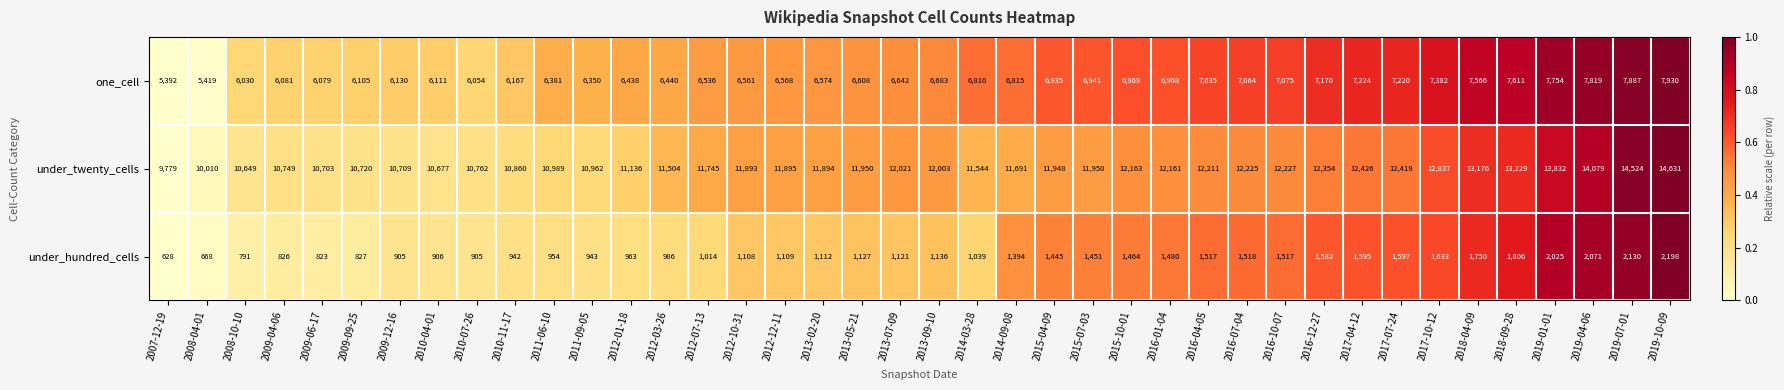

Between 2008-10-10 and 2012-10-31, which series saw the biggest shift?

under_twenty_cells